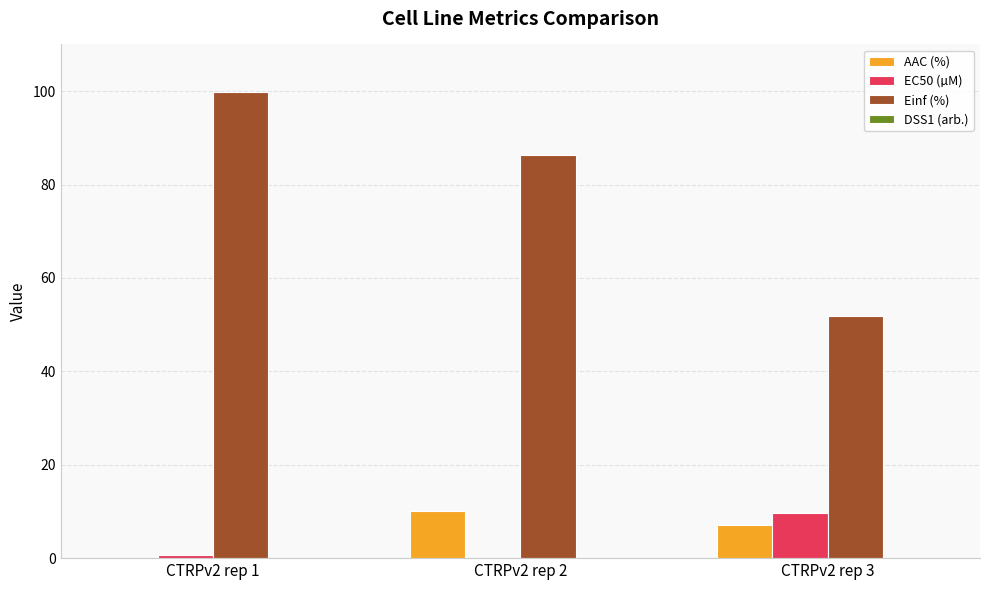

Is it true that Einf (%) equals 51.8 at CTRPv2 rep 3?

True